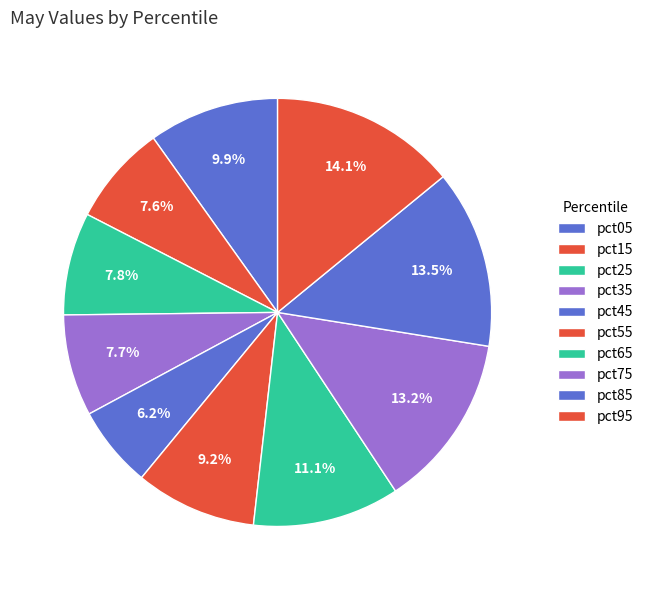

Does any single category account for the majority?

No